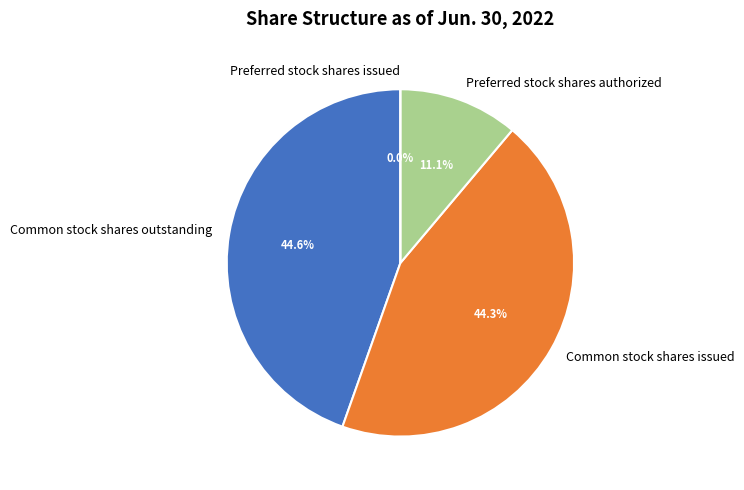

The Preferred stock shares authorized slice represents 11% of the pie. True or false?

True